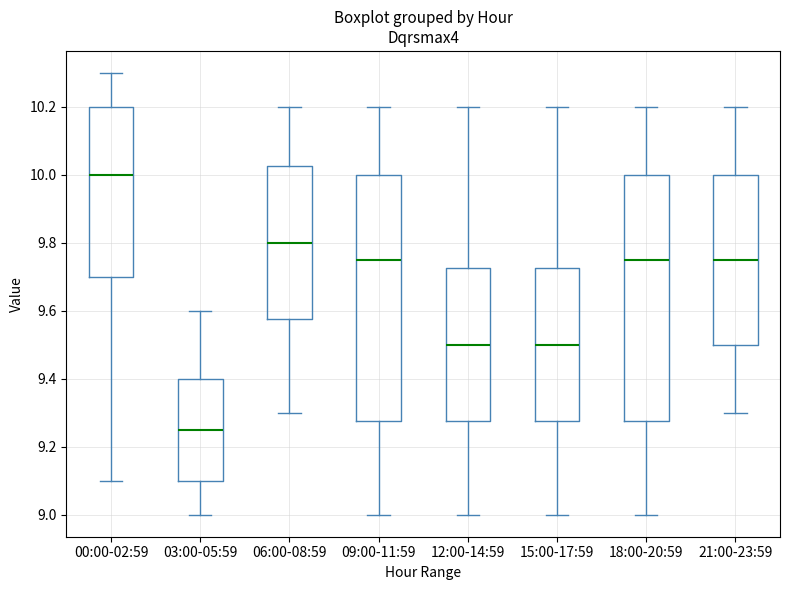

Which box's median line is the lowest?

03:00-05:59